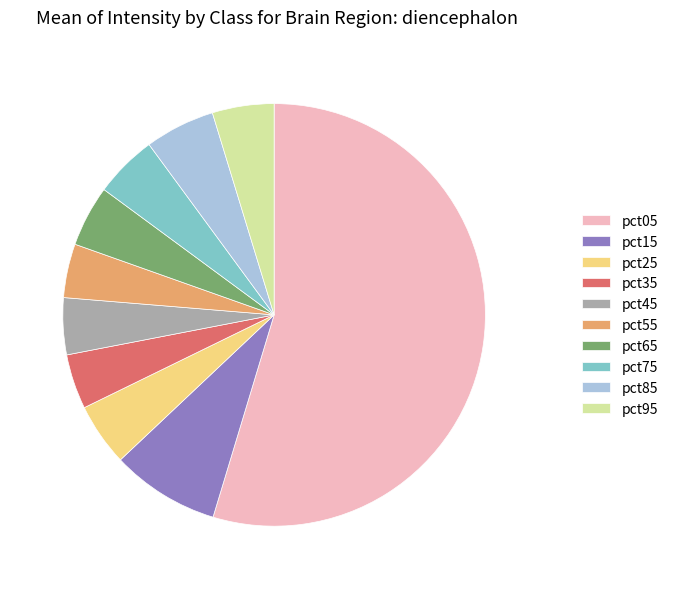

Does any single category account for the majority?

Yes